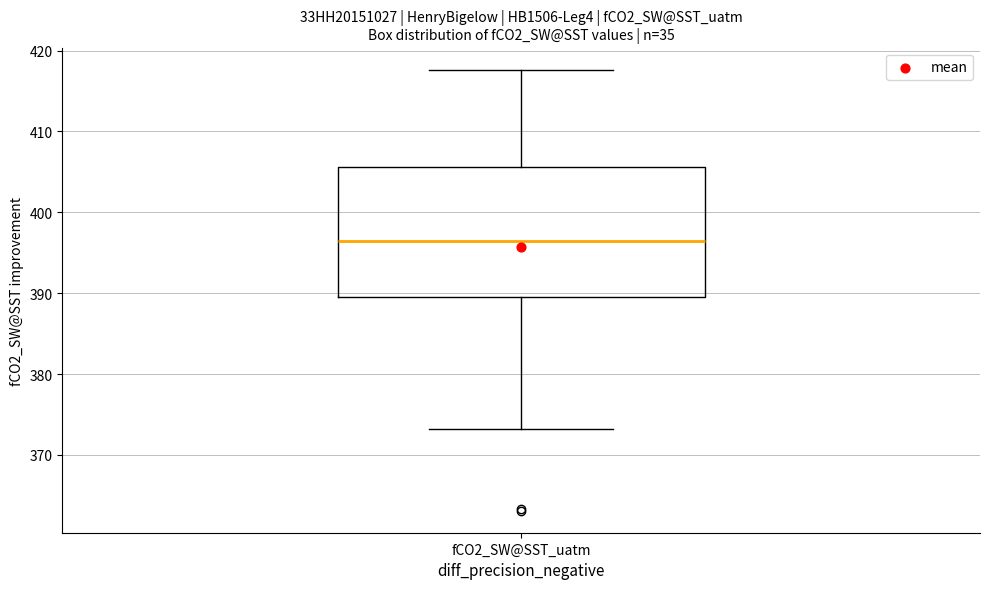

Transcribe this box plot: give where the median line is, the range the box spans, and where the two whiskers end, as read against the y-axis. The values are not printed on the chart, so give them approximately, as read against the axis.

median 396, box 390 to 406, whiskers 373 to 418